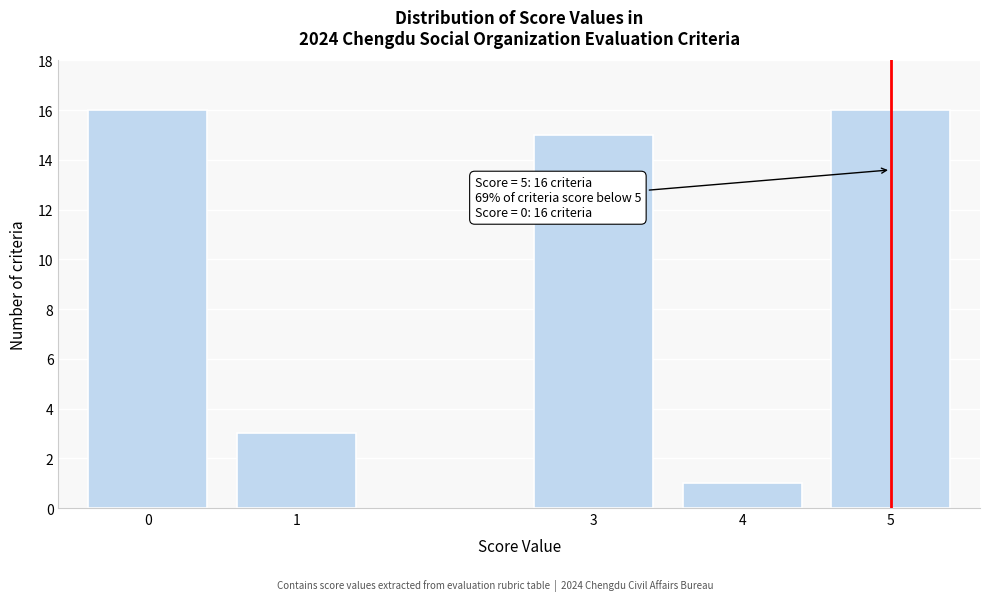

Reading left to right, transcribe all the data shown in this chart.

0=16	1=3	3=15	4=1	5=16